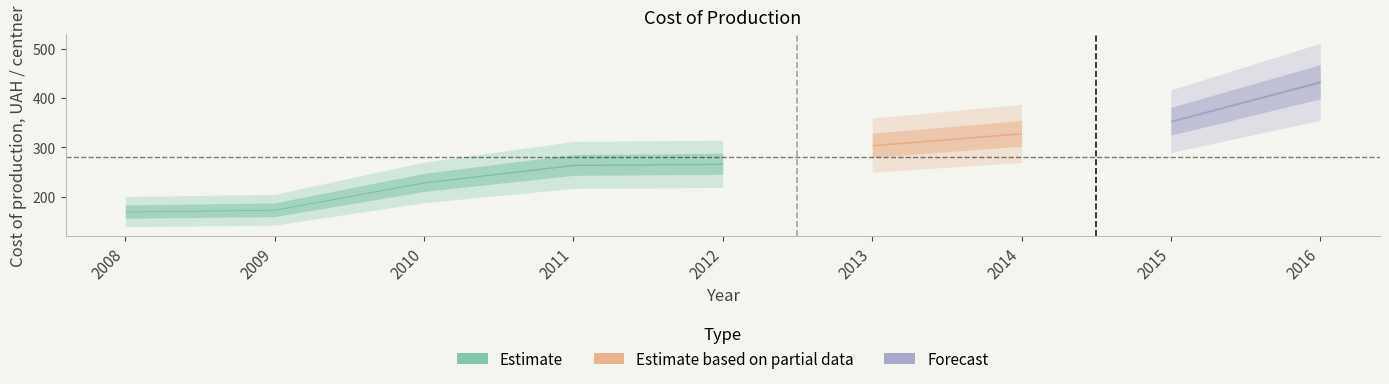

Is it true that the value at 2011 is 405.1?

False